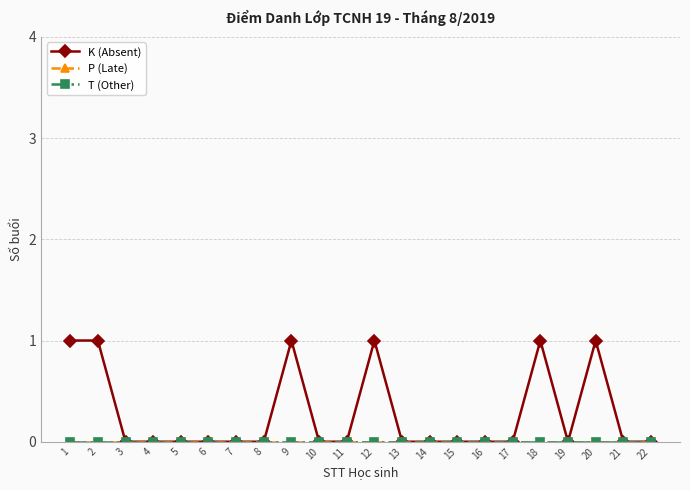

True or false: T (Other) and P (Late) intersect in this chart.

False